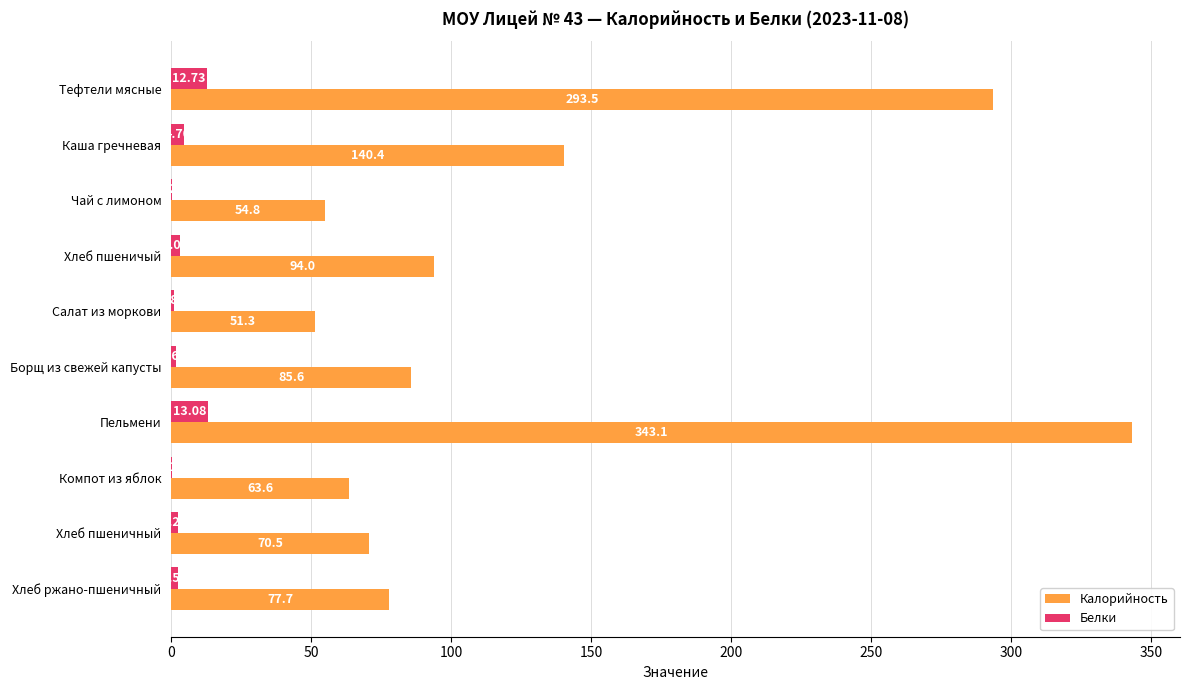

Which category has the highest value across all series?

Пельмени